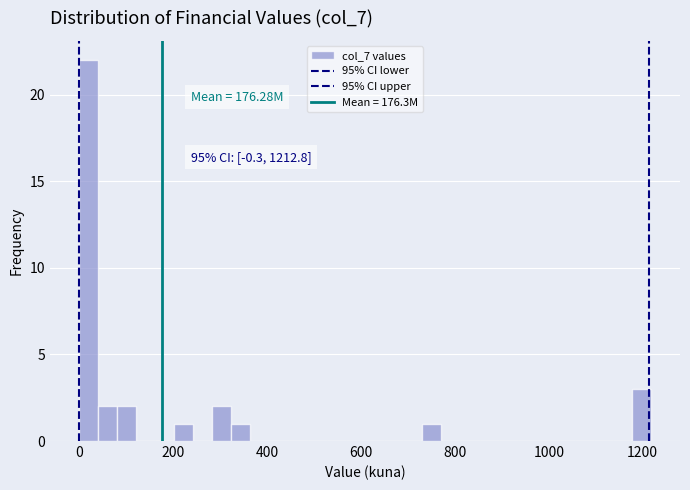

Read against the x-axis, roughly where is the centre of the tallest bar?

20